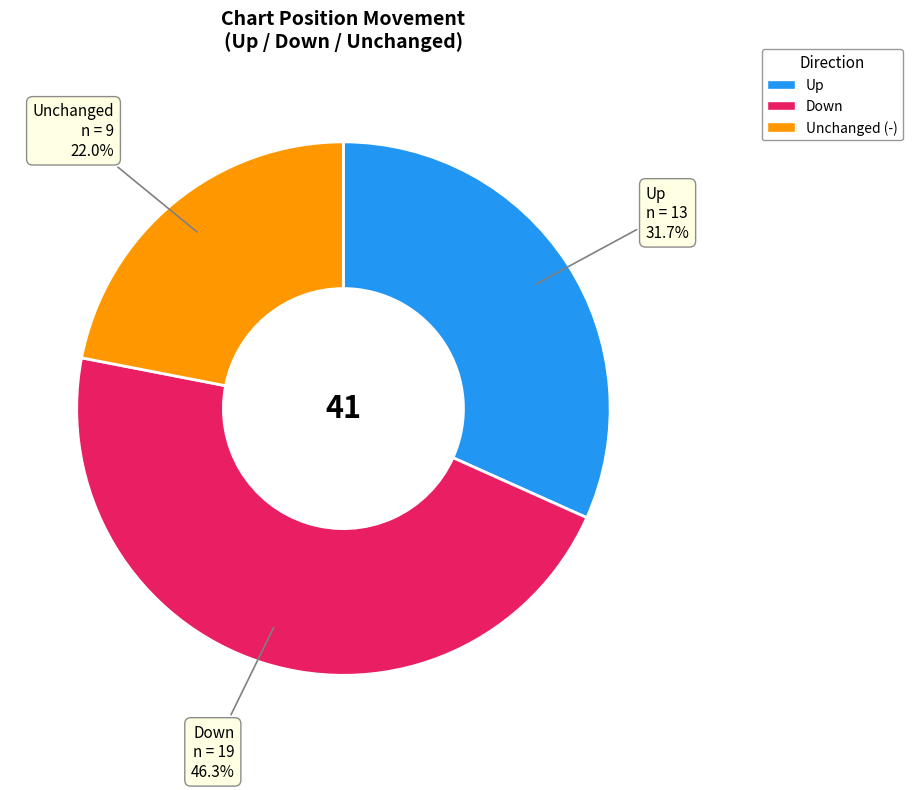

Is there a majority slice in this chart?

No